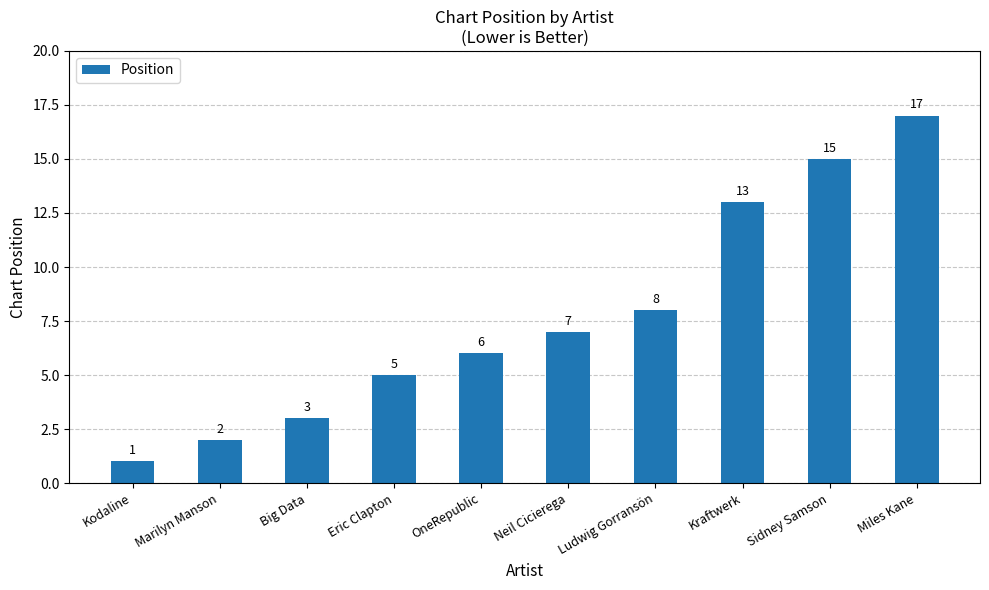

Reading right to left, extract all data points from this chart.

Miles Kane=17	Sidney Samson=15	Kraftwerk=13	Ludwig Gorransön=8	Neil Cicierega=7	OneRepublic=6	Eric Clapton=5	Big Data=3	Marilyn Manson=2	Kodaline=1